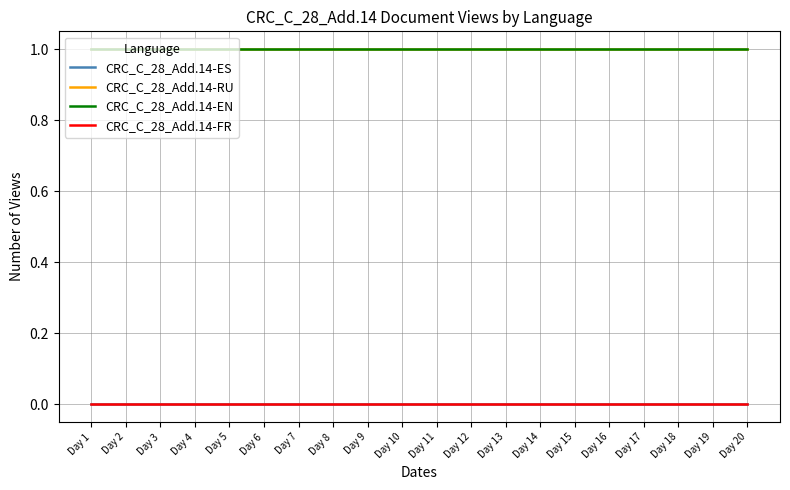

Is this an area chart (filled region under the line)?

No